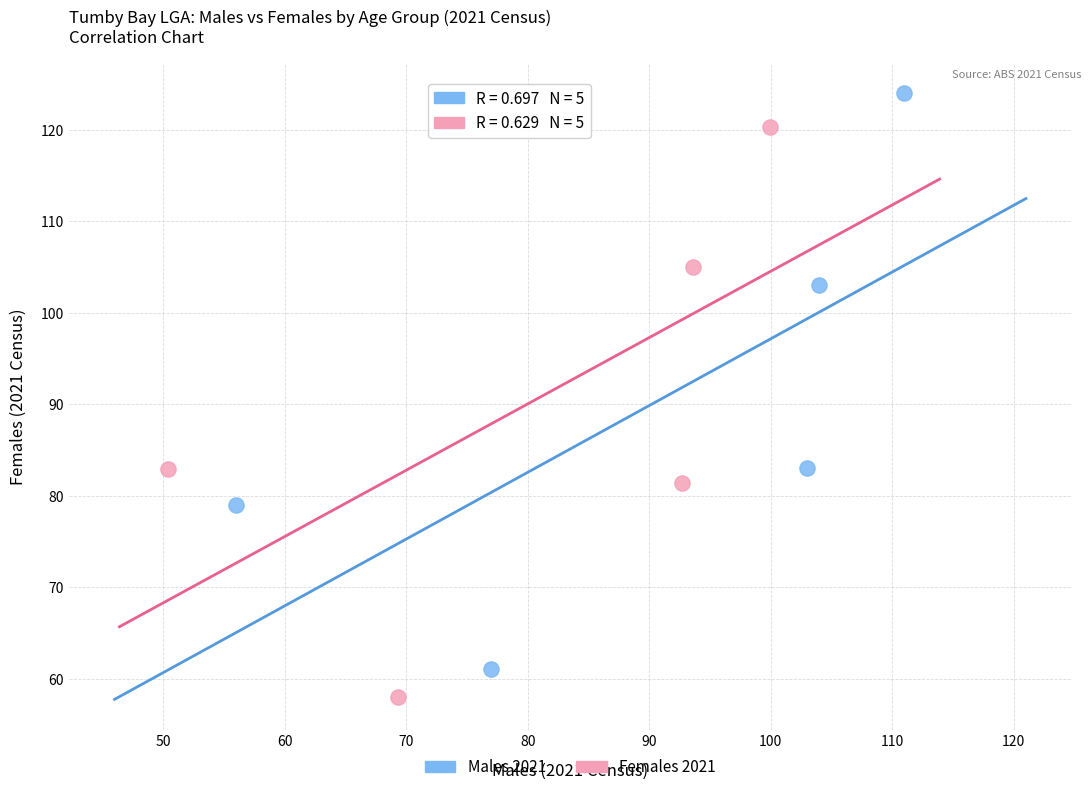

What are all the series names shown in the legend?

Males 2021, Females 2021